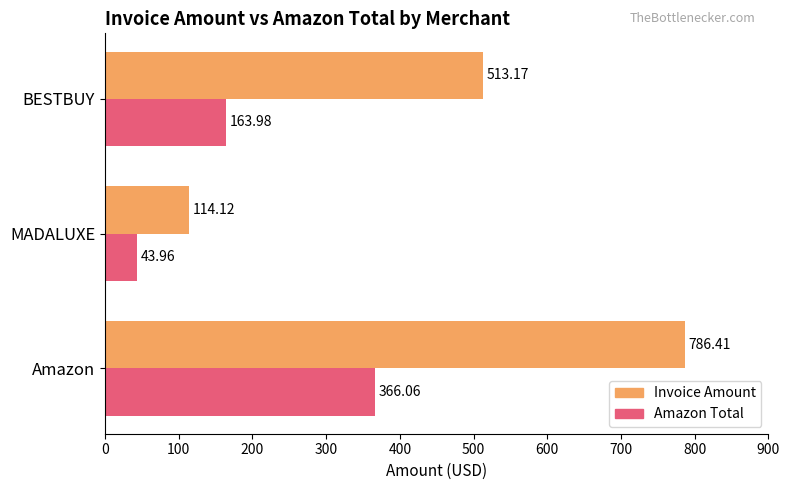

Which series has the largest total across all categories?

Invoice Amount